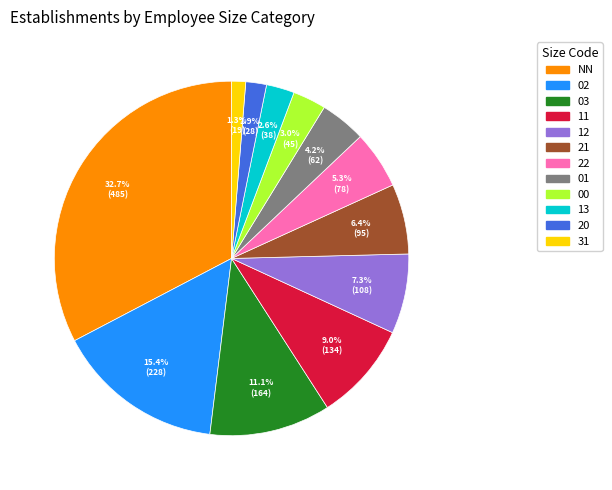

Is it true that 01 is 4% of the pie?

True